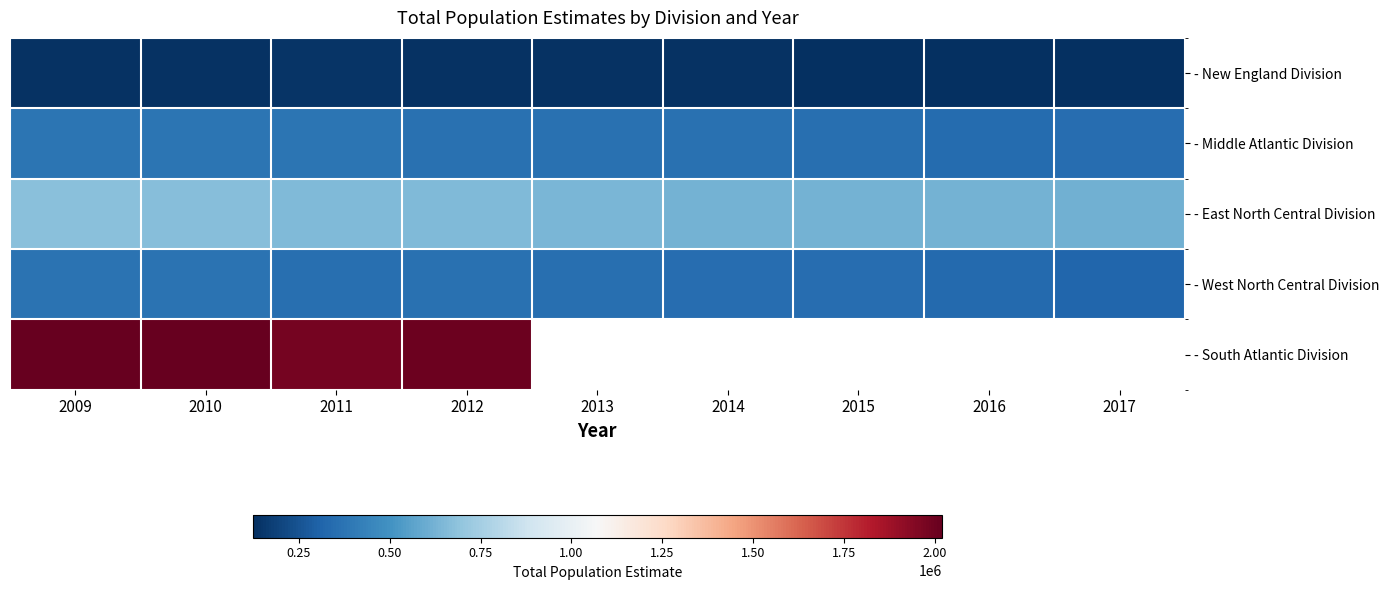

Which label corresponds to the smallest value in the chart?

2016